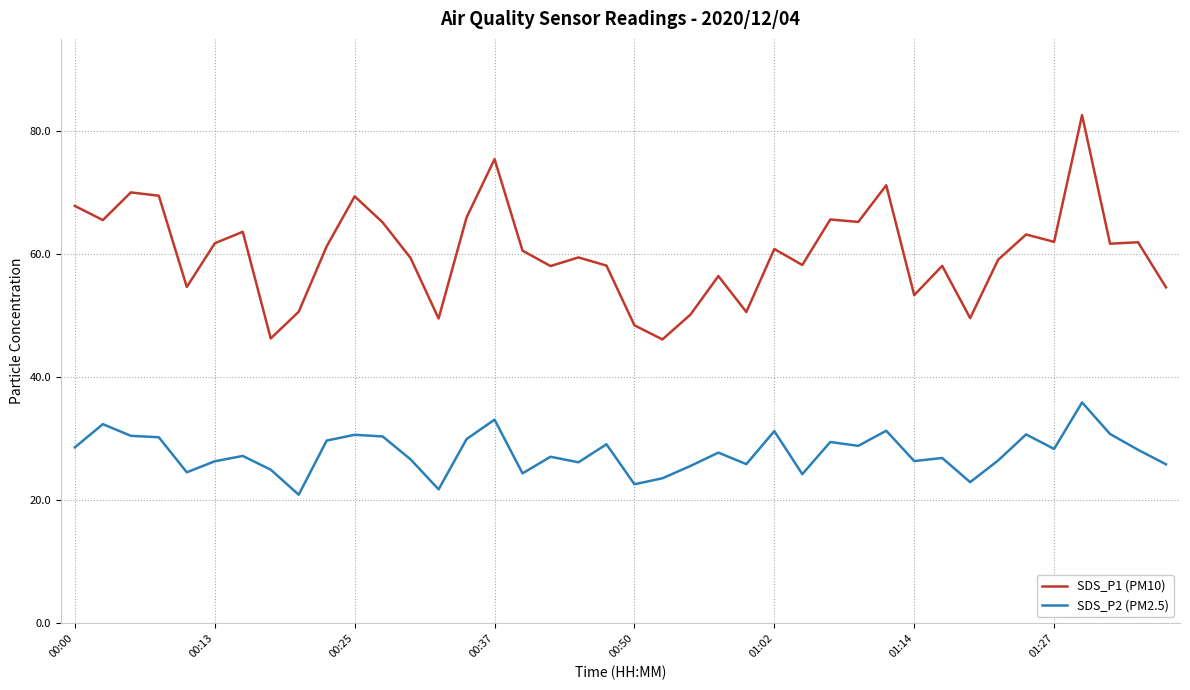

What is the difference between the maximum and minimum values in the SDS_P1 (PM10) series?

36.5